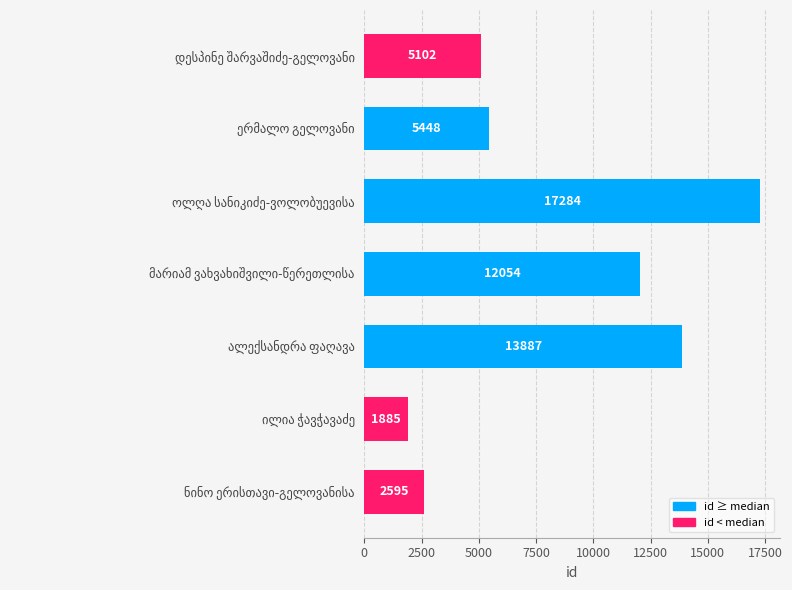

What is the greatest value displayed?

17284